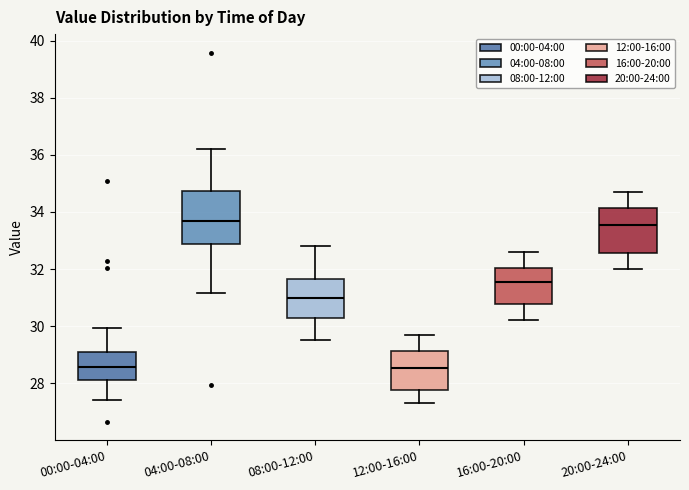

Comparing the boxes themselves (not the whiskers), which one is the tallest?

04:00-08:00